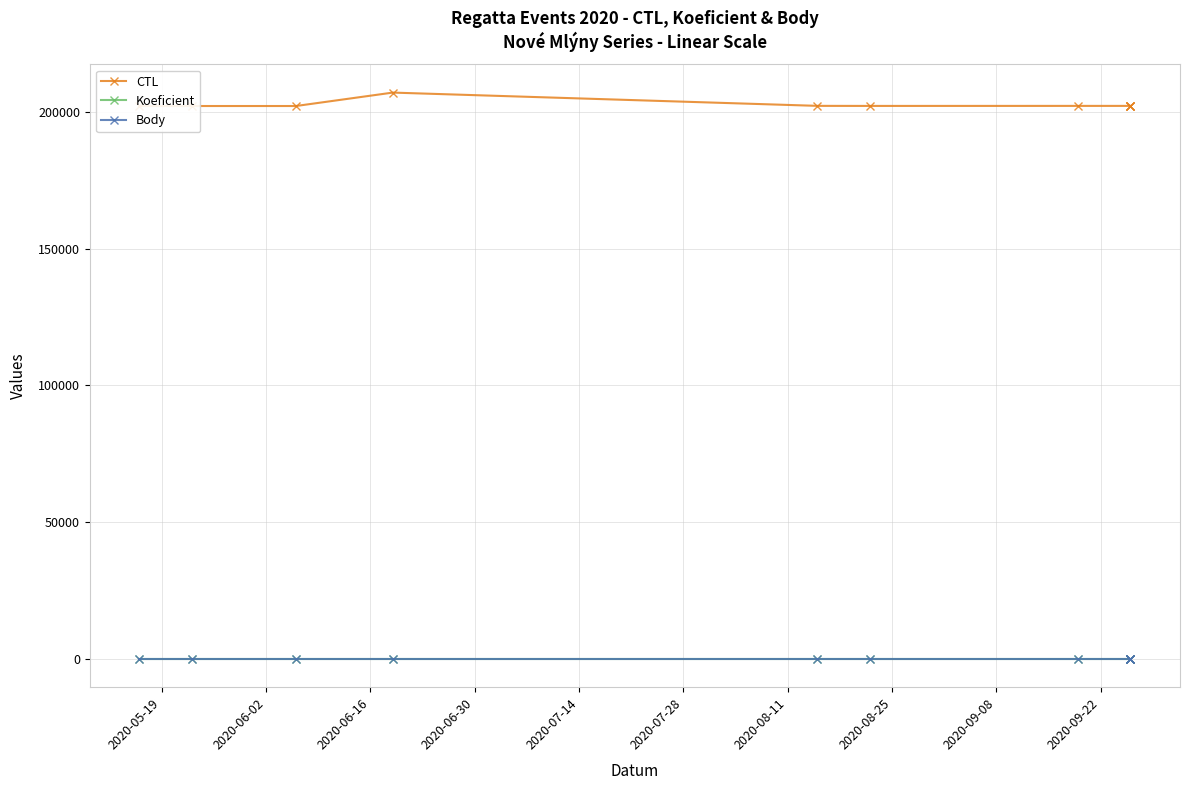

What is the sum of all Body values?

82